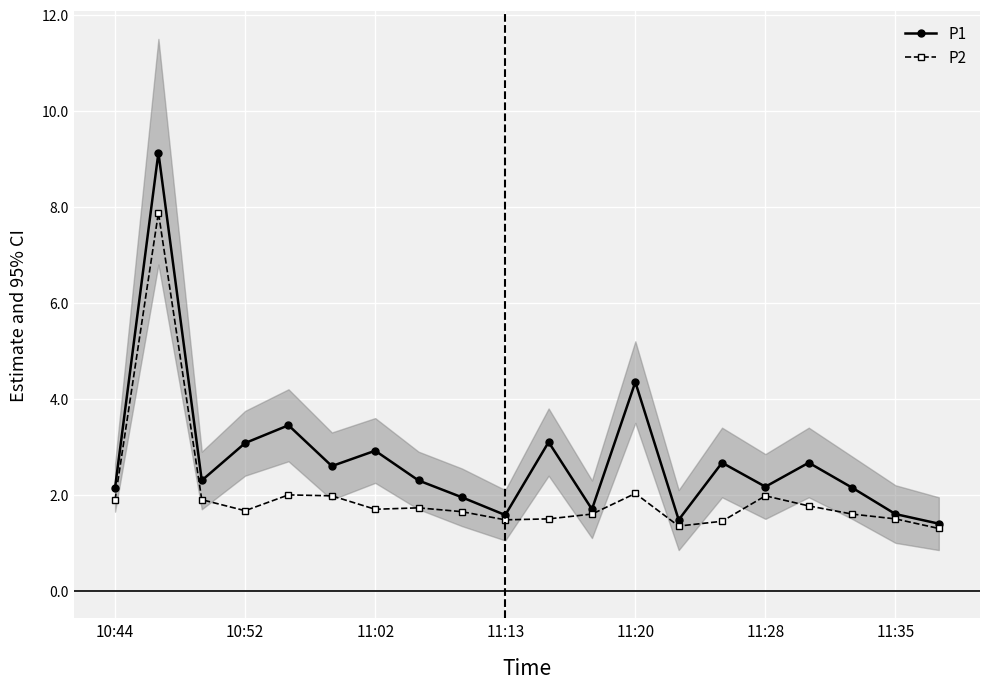

Read the P2 value at 7.

1.7